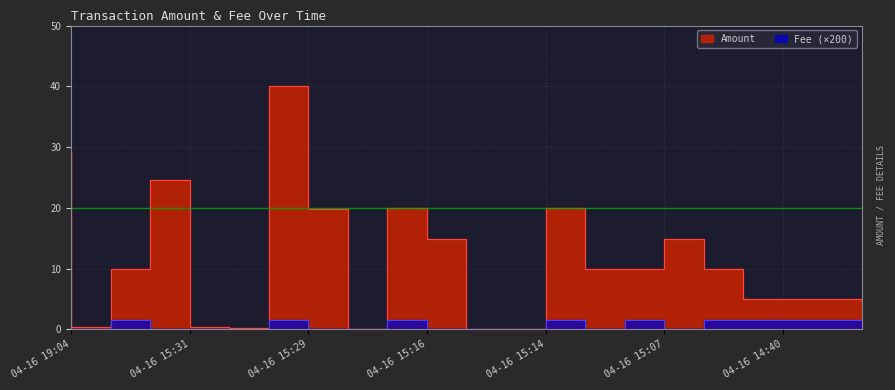

List the series in order of their overall mean, lowest first.

Fee, Amount